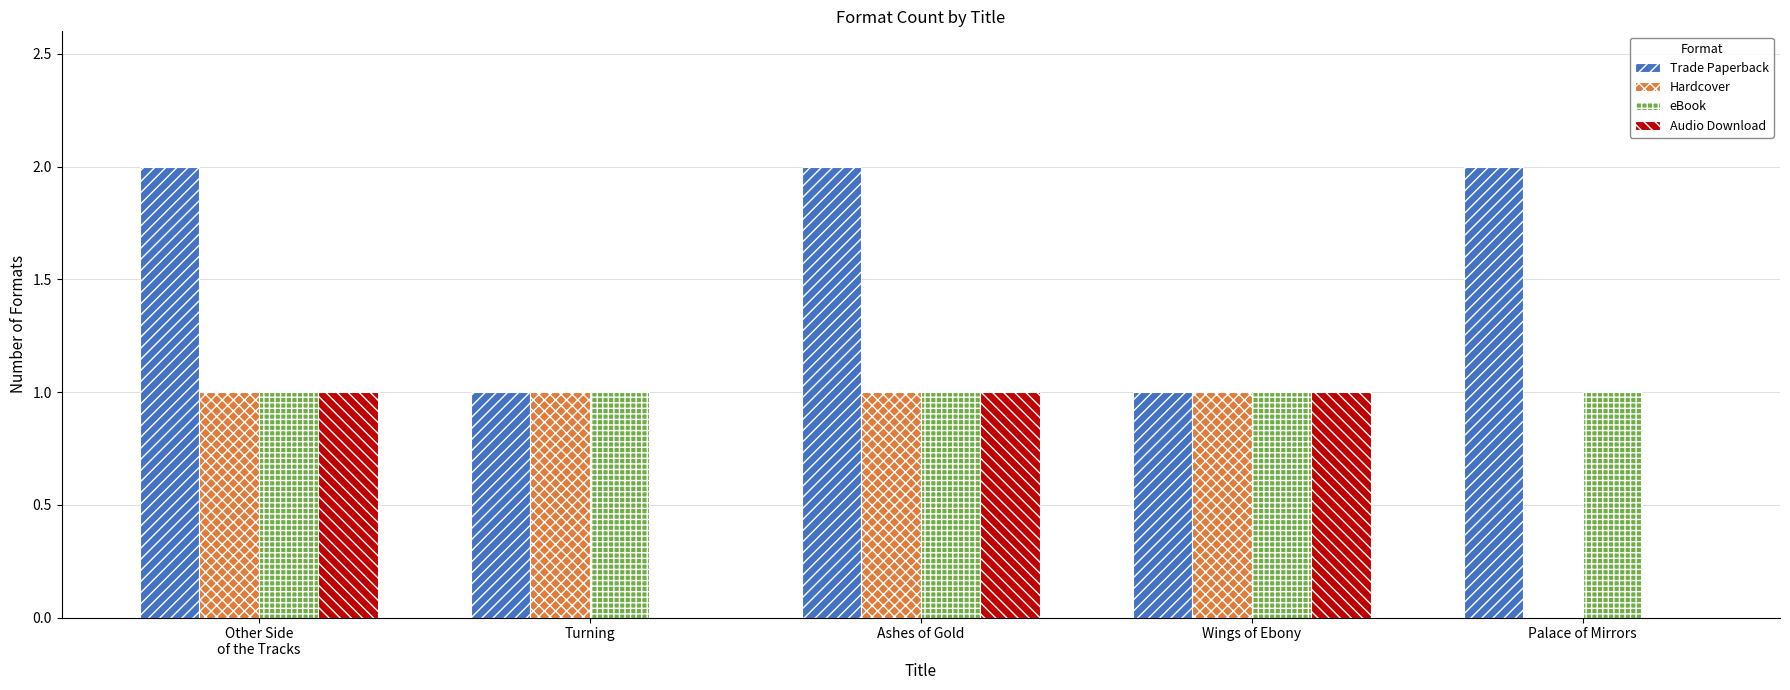

Reading left to right, transcribe all the data shown in this chart.

Trade Paperback: 2	1	2	1	2
Hardcover: 1	1	1	1	0
eBook: 1	1	1	1	1
Audio Download: 1	0	1	1	0